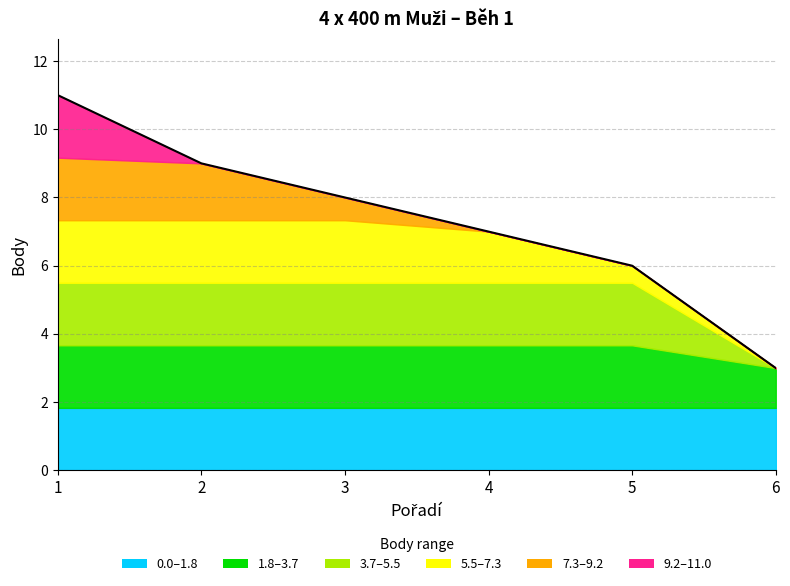

At which label does the data first exceed 8?

1